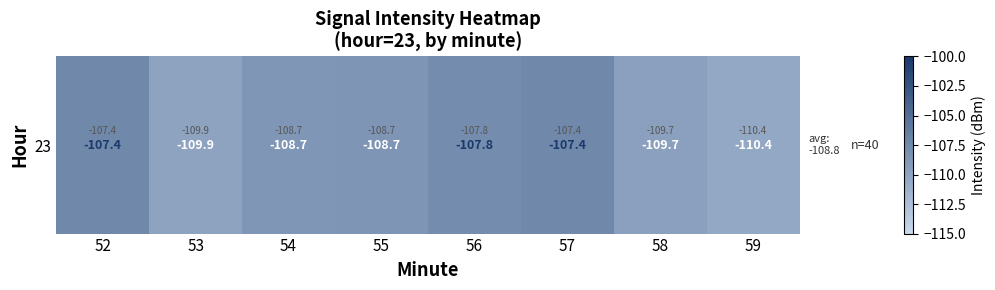

Where does the data first go above -108?

52